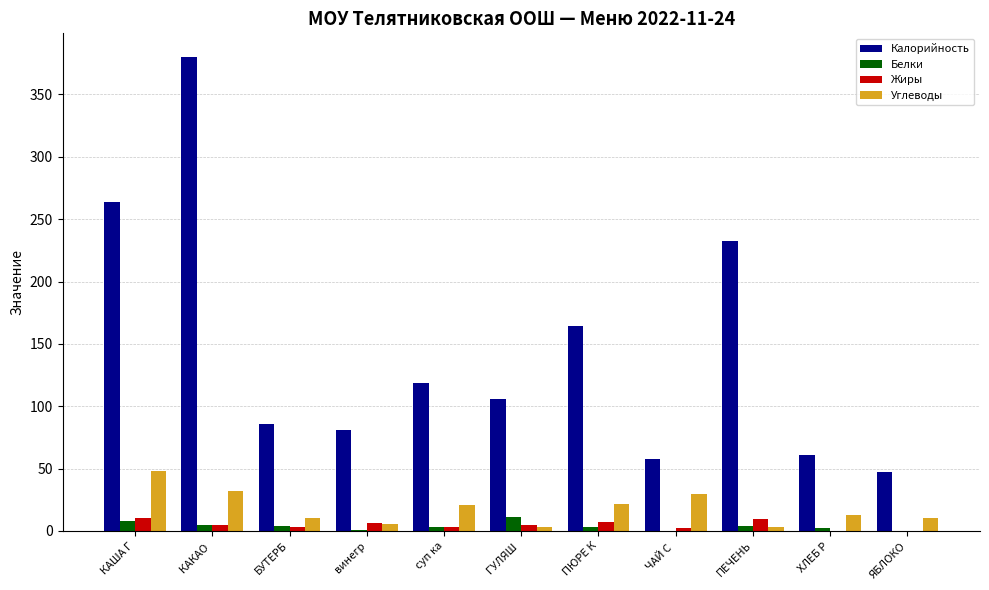

What is the maximum value for Калорийность?

380.0